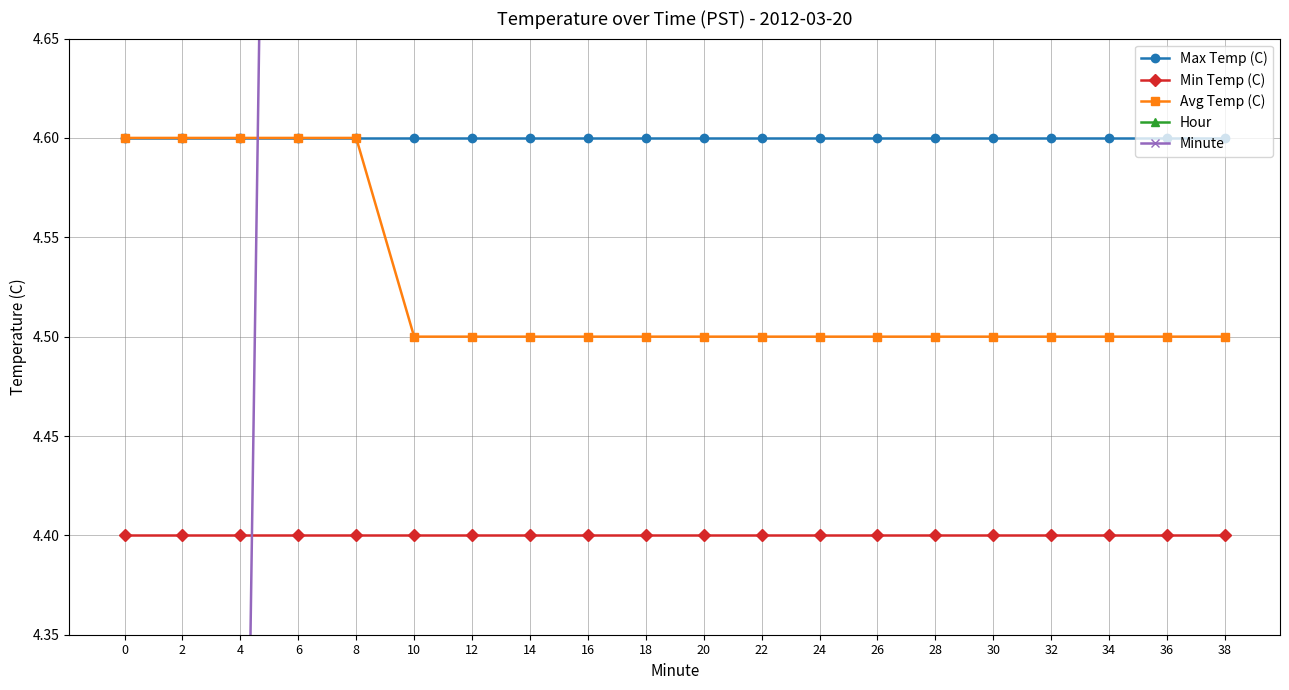

The Avg Temp (C) series shows 1.4 at 36. True or false?

False